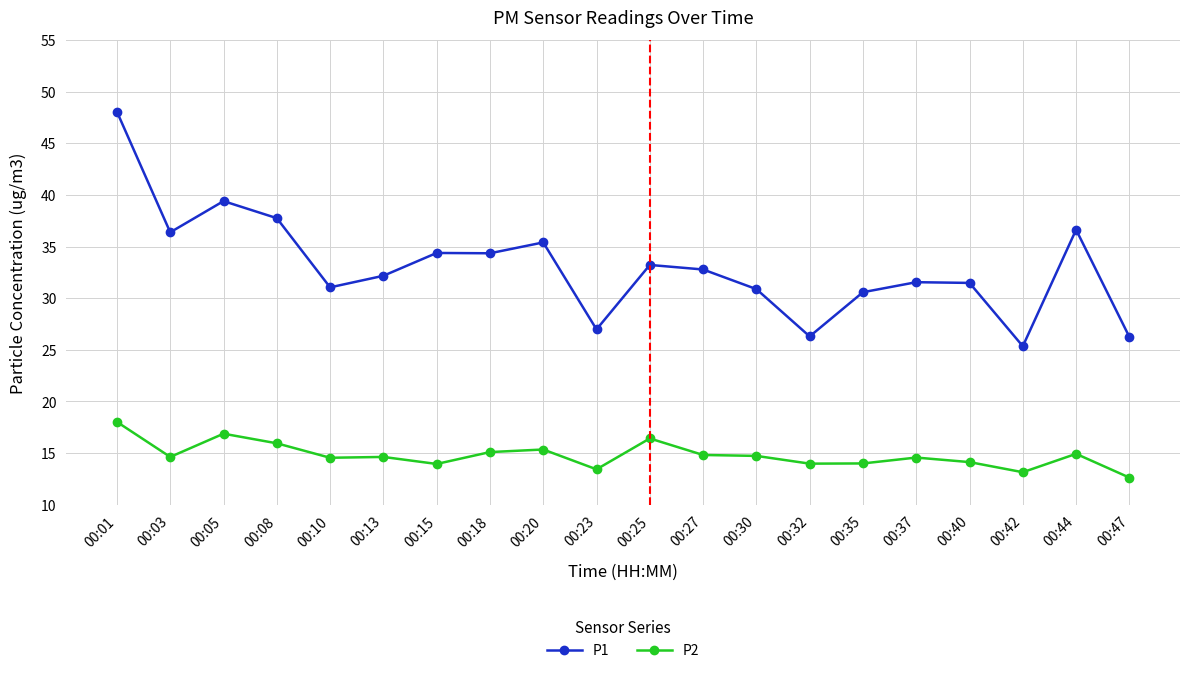

At which category is the sum across all series the highest?

00:01